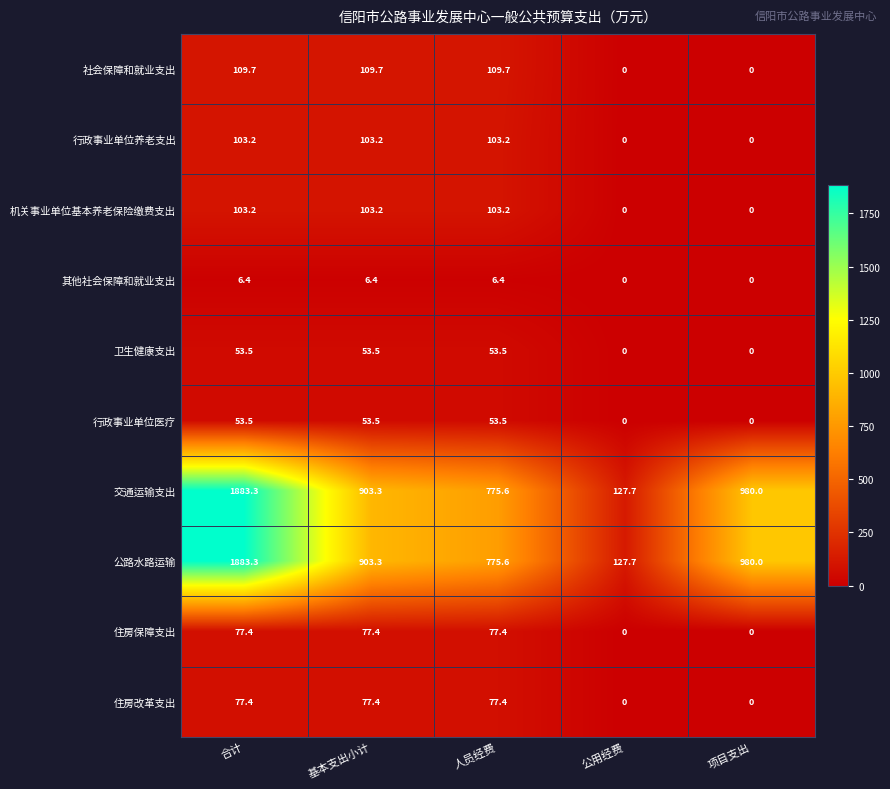

True or false: 机关事业单位基本养老保险缴费支出 has a value of 169.3 at 人员经费.

False